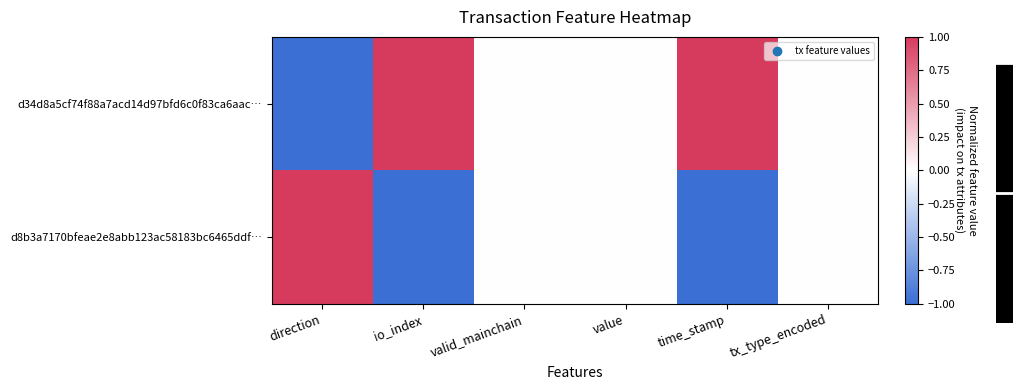

Rank the series by their average value, from lowest to highest.

d8b3a7170bfeae2e8abb123ac58183bc6465ddf…, d34d8a5cf74f88a7acd14d97bfd6c0f83ca6aac…